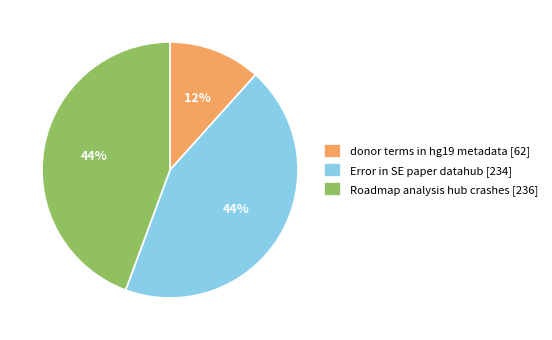

To the nearest percent, what portion does Roadmap analysis hub crashes represent?

44%